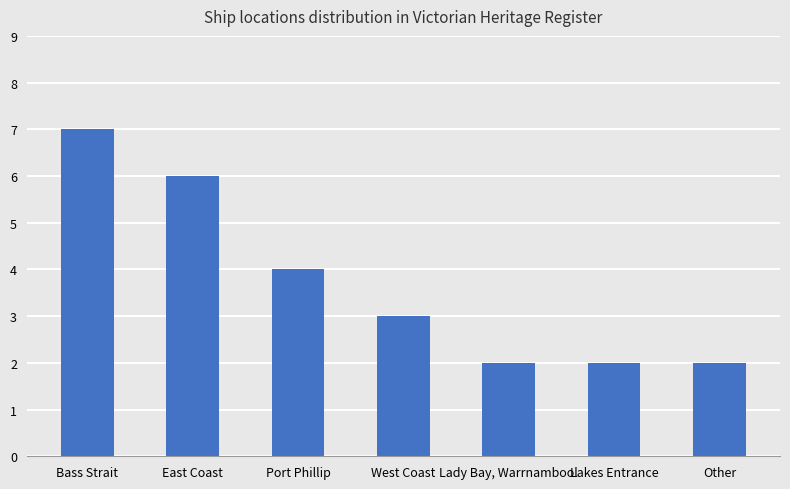

What is the difference between the values at Lakes Entrance and East Coast?

4